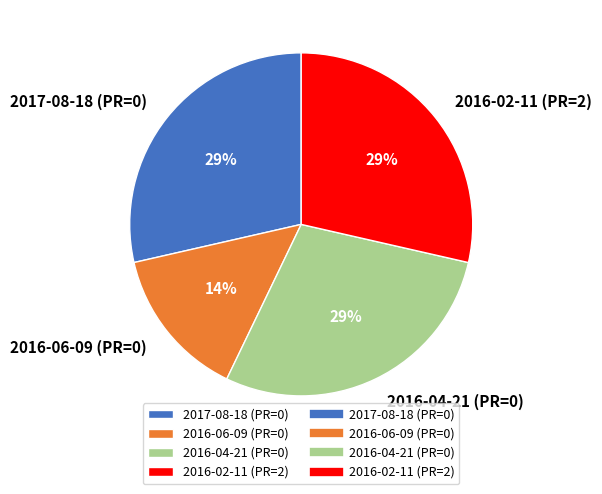

Is the sum of 2016-04-21 (PR=0) and 2016-02-11 (PR=2) greater than half?

Yes